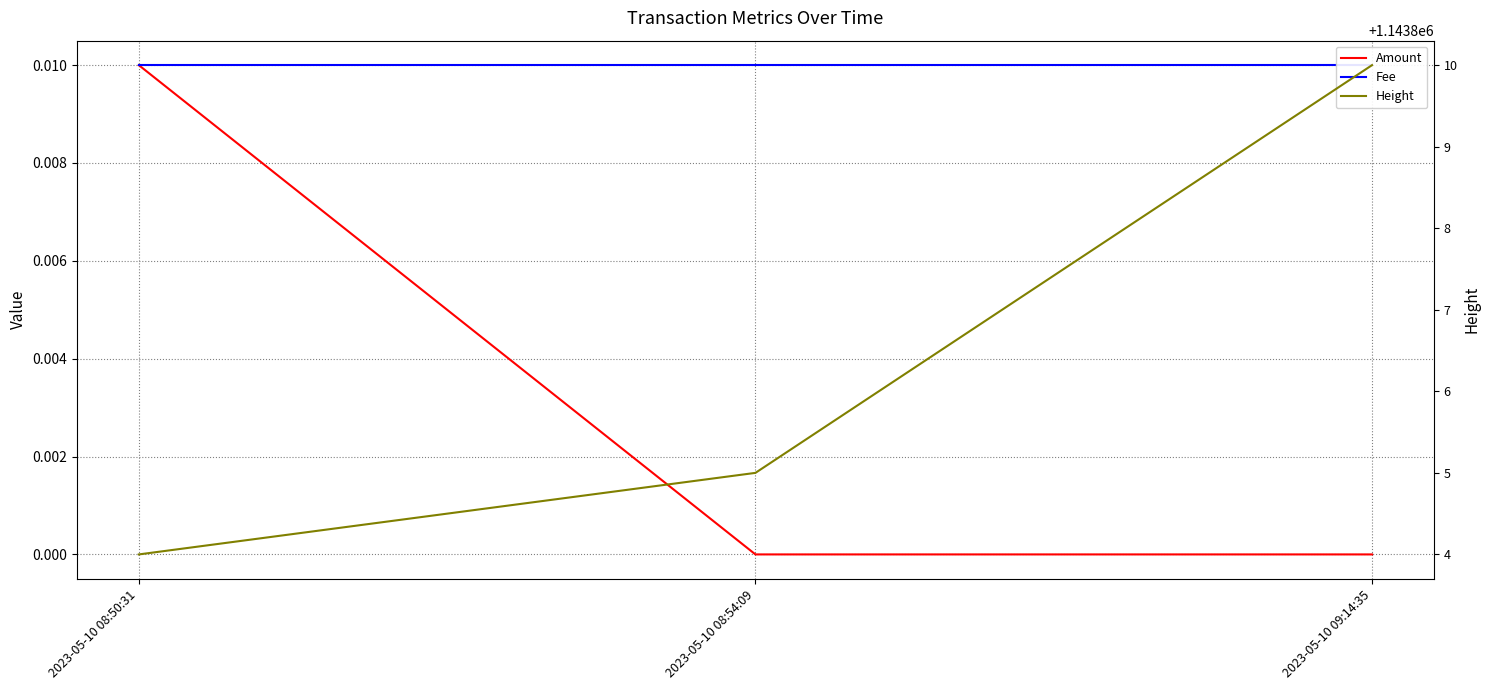

What are all the series names shown in the legend?

Amount, Fee, Height